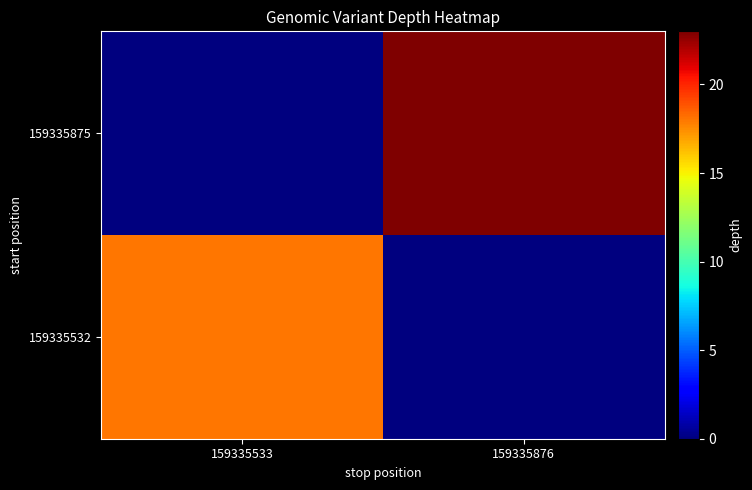

Reading right to left, transcribe all the data shown in this chart.

159335532: 159335876=0	159335533=18
159335875: 159335876=23	159335533=0